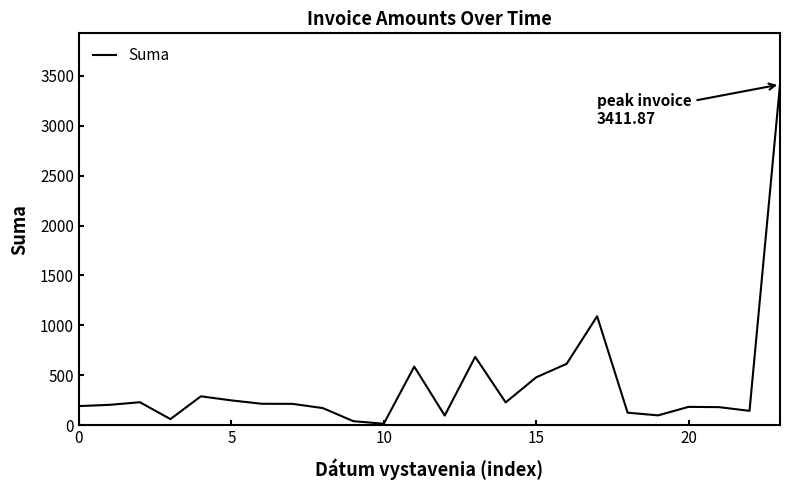

What is the greatest value displayed?

3411.9